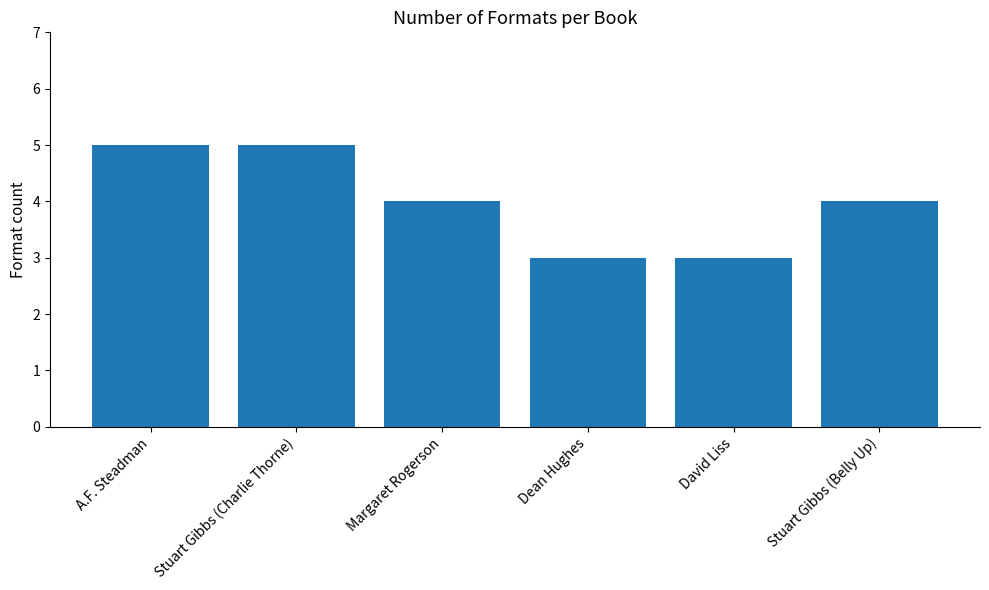

Reading left to right, transcribe all the data shown in this chart.

A.F. Steadman=5	Stuart Gibbs (Charlie Thorne)=5	Margaret Rogerson=4	Dean Hughes=3	David Liss=3	Stuart Gibbs (Belly Up)=4